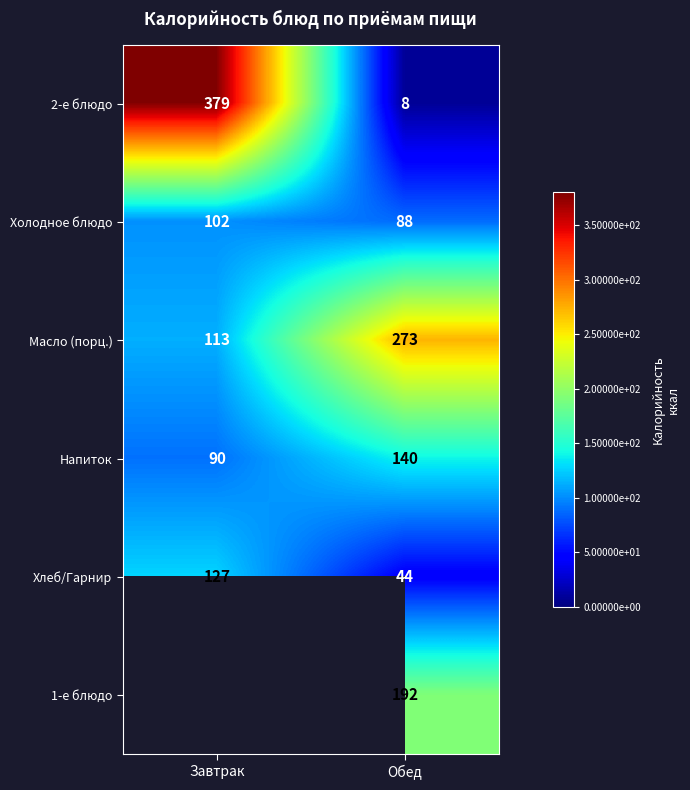

How many data points does each series have?

2